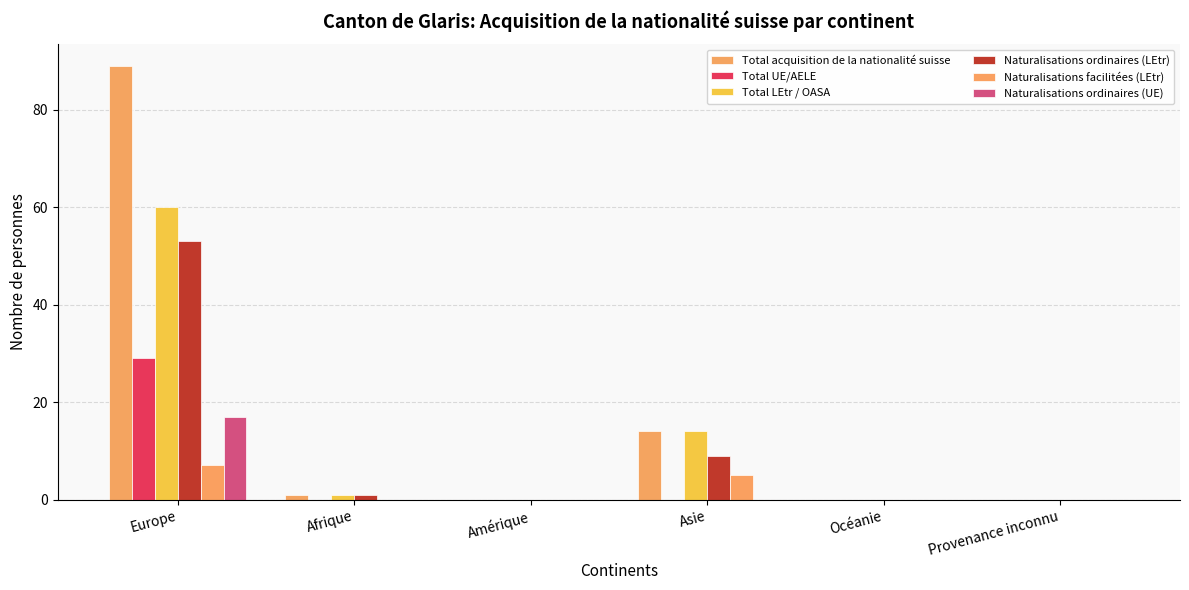

The value of Naturalisations facilitées (LEtr) at Afrique is 0. True or false?

True